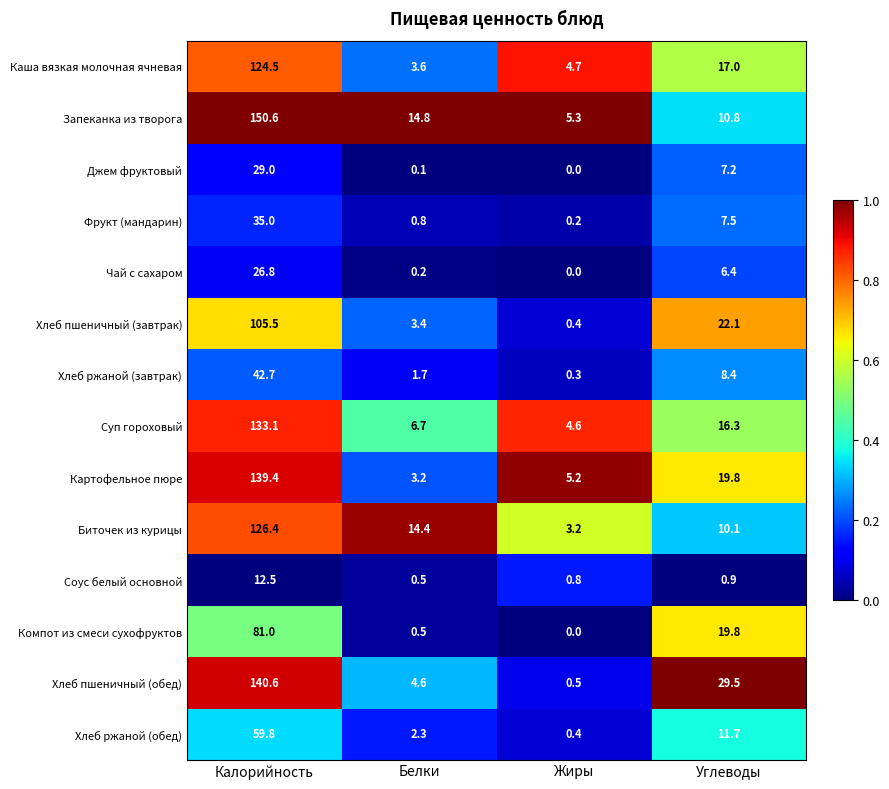

Between Калорийность and Жиры, which series saw the biggest shift?

Запеканка из творога